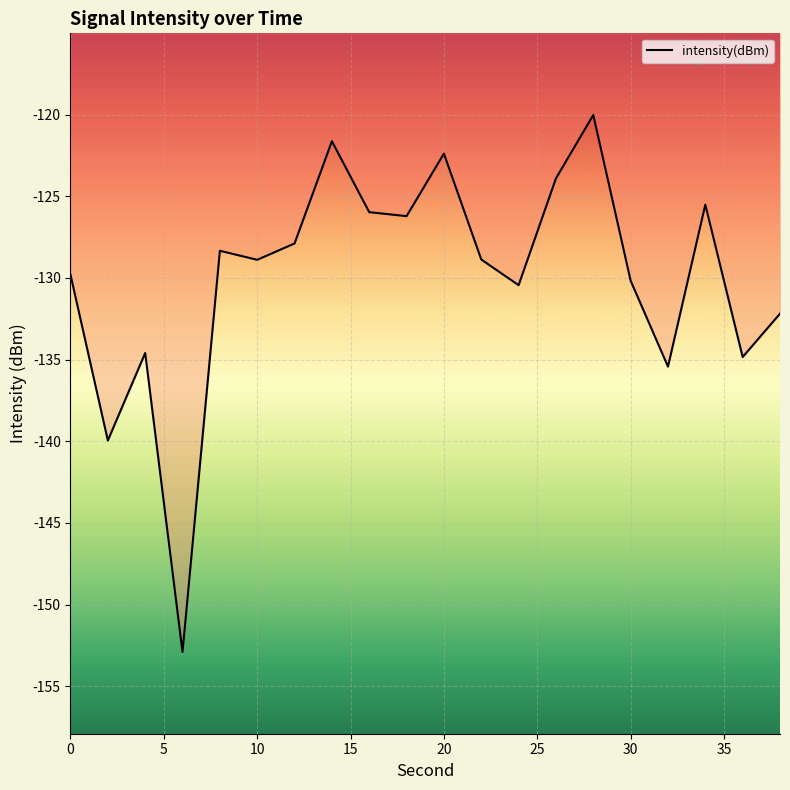

What is the smallest value displayed?

-152.9